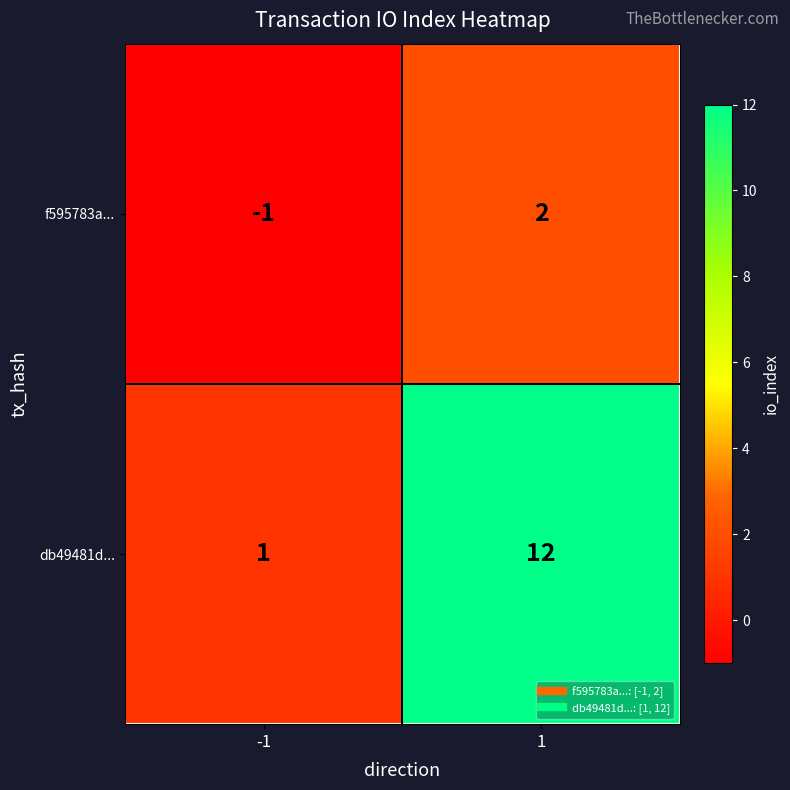

What is the difference between the highest and lowest values at 1?

10